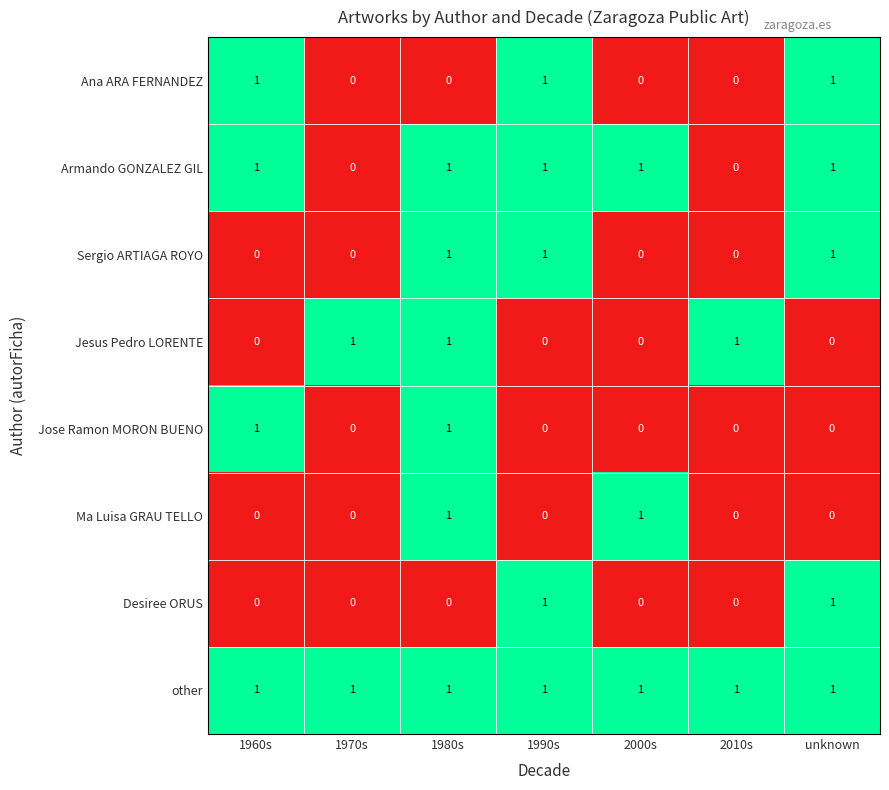

At which category is the sum across all series the highest?

1980s